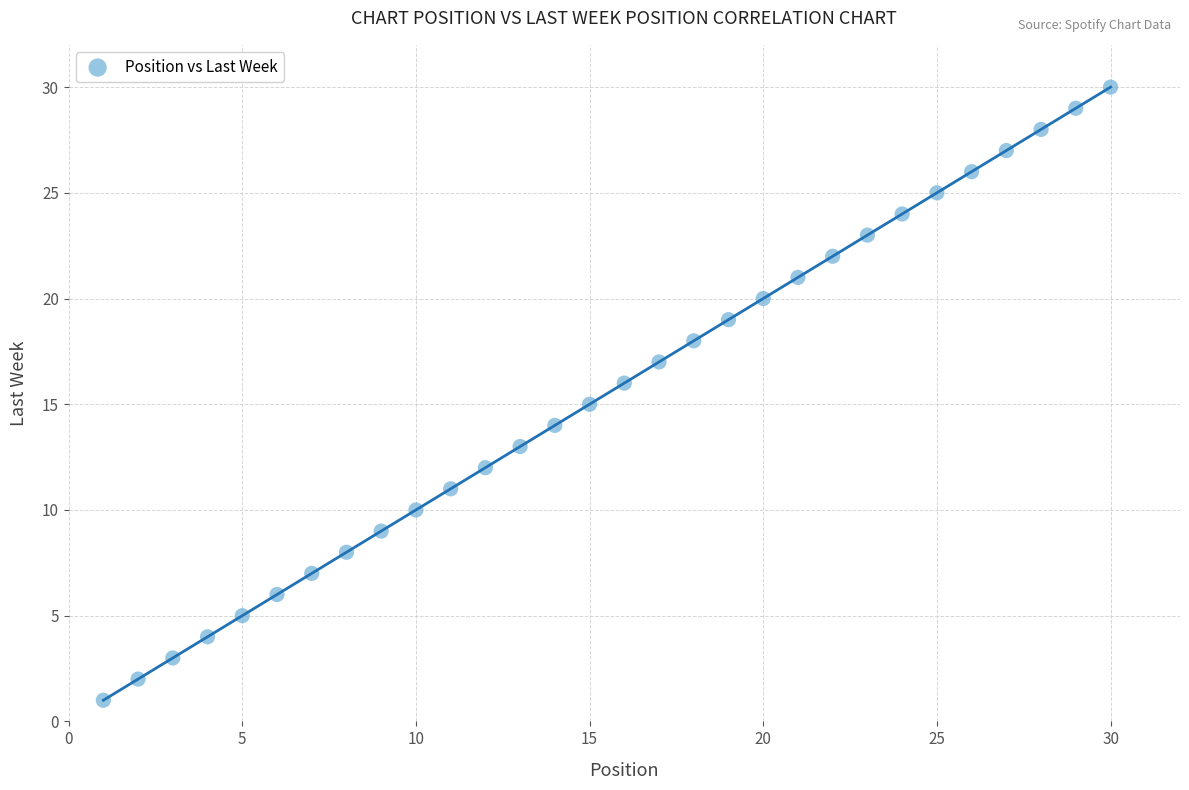

What is the range of X values (max minus min)?

29